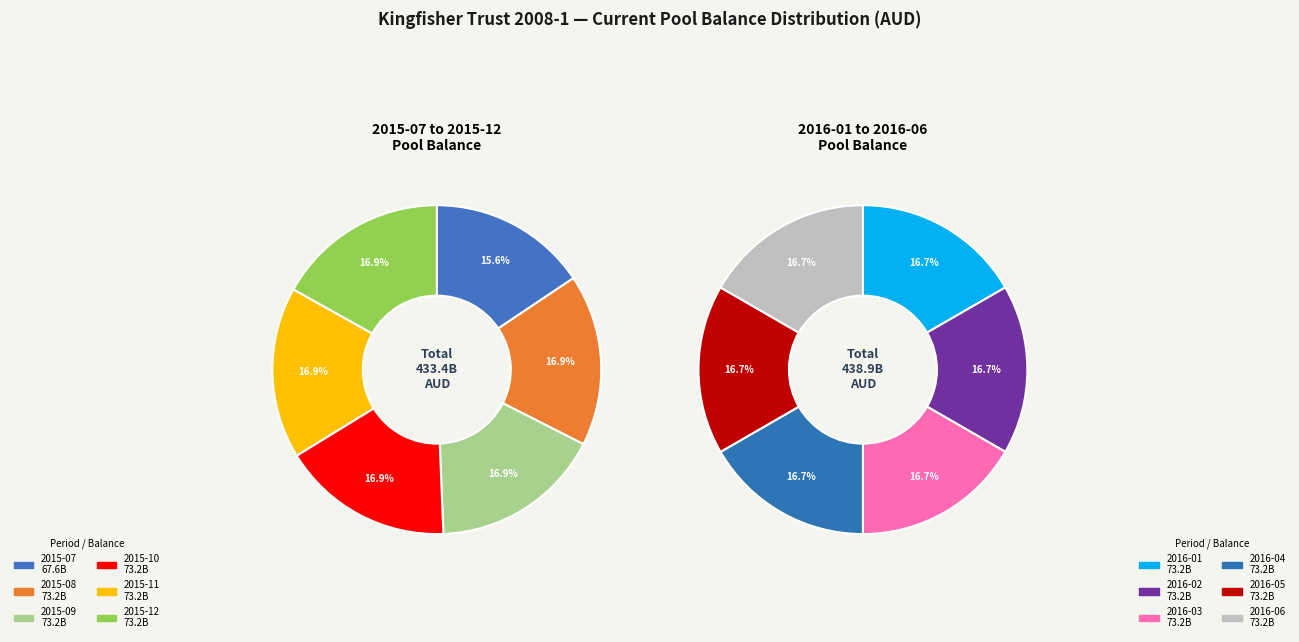

Count the number of slices in the pie.

12